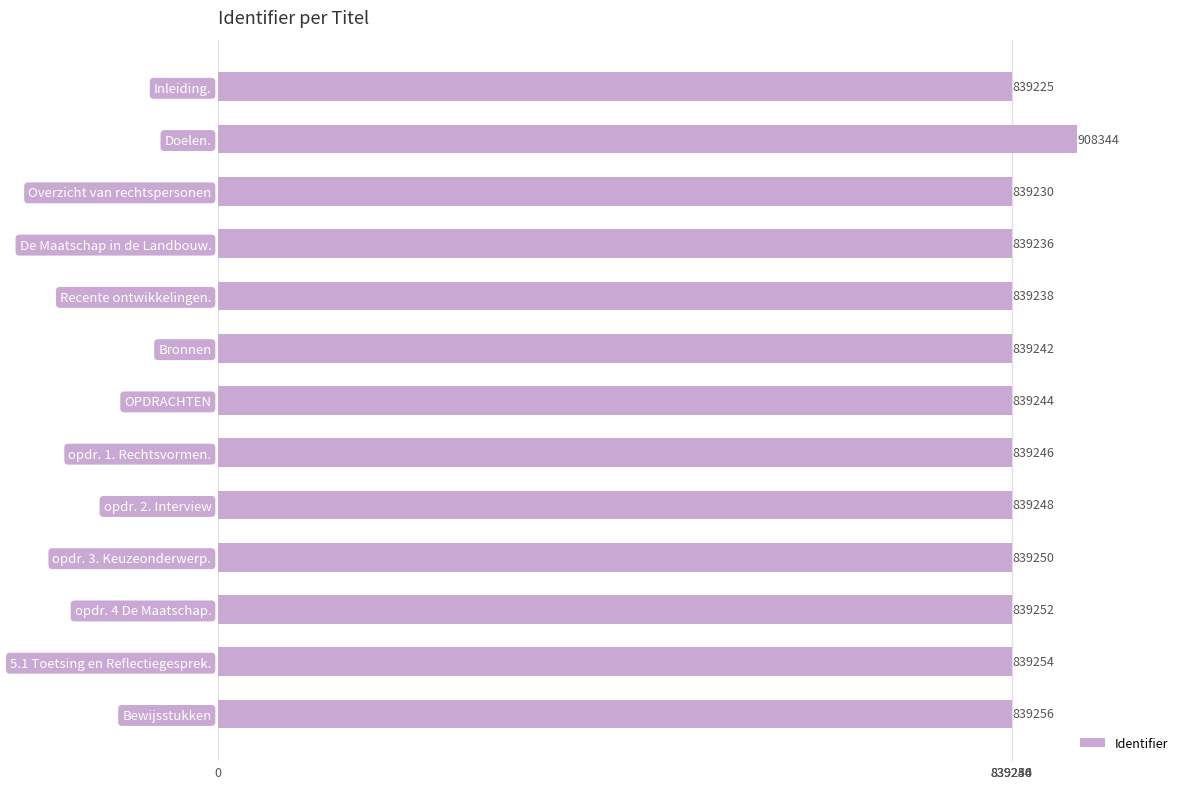

Approximately how many times larger is the value at Doelen. compared to Bewijsstukken?

1.1